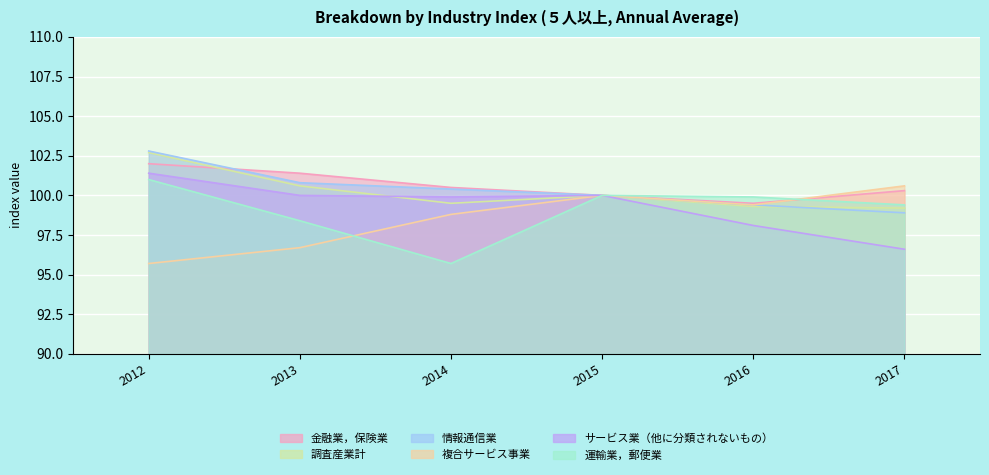

At which category is the sum across all series the highest?

2012